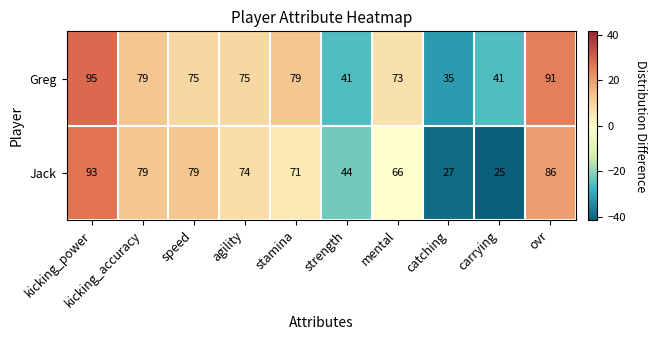

Which series has the largest range (max minus min)?

Jack